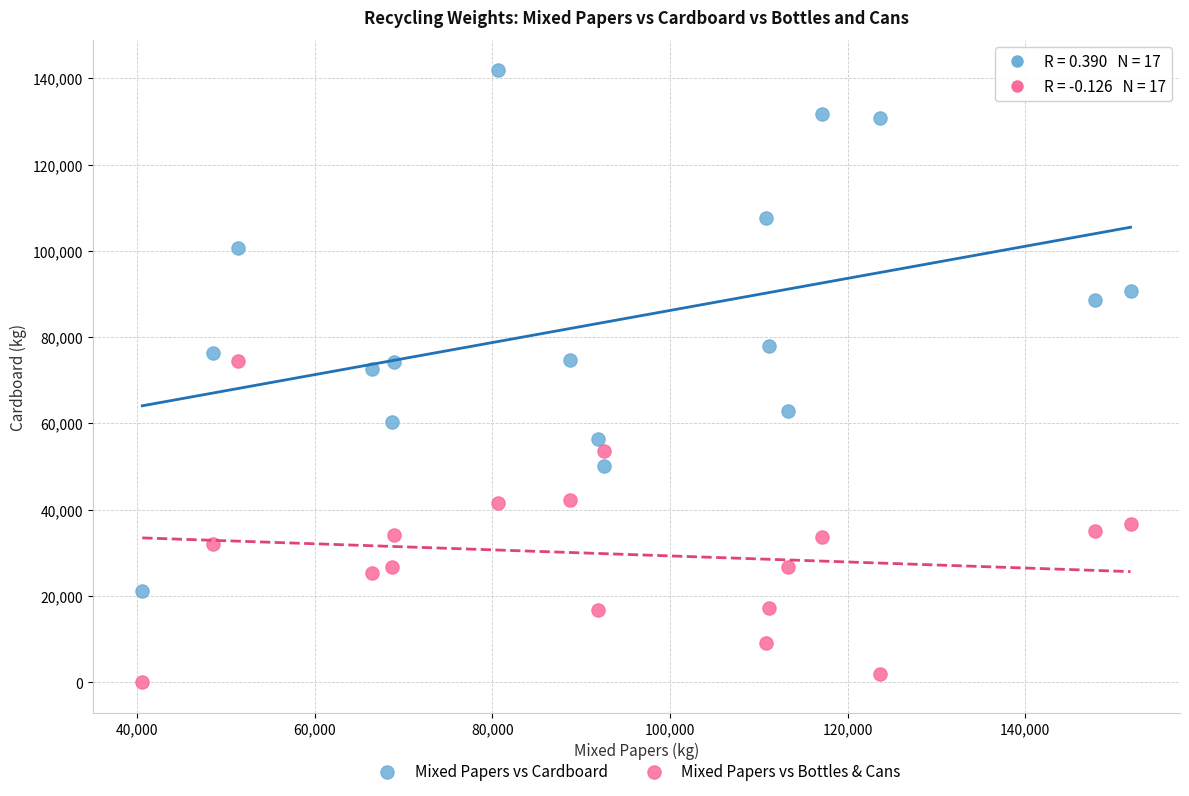

Which series has the largest Y range (max minus min)?

Mixed Papers vs Cardboard